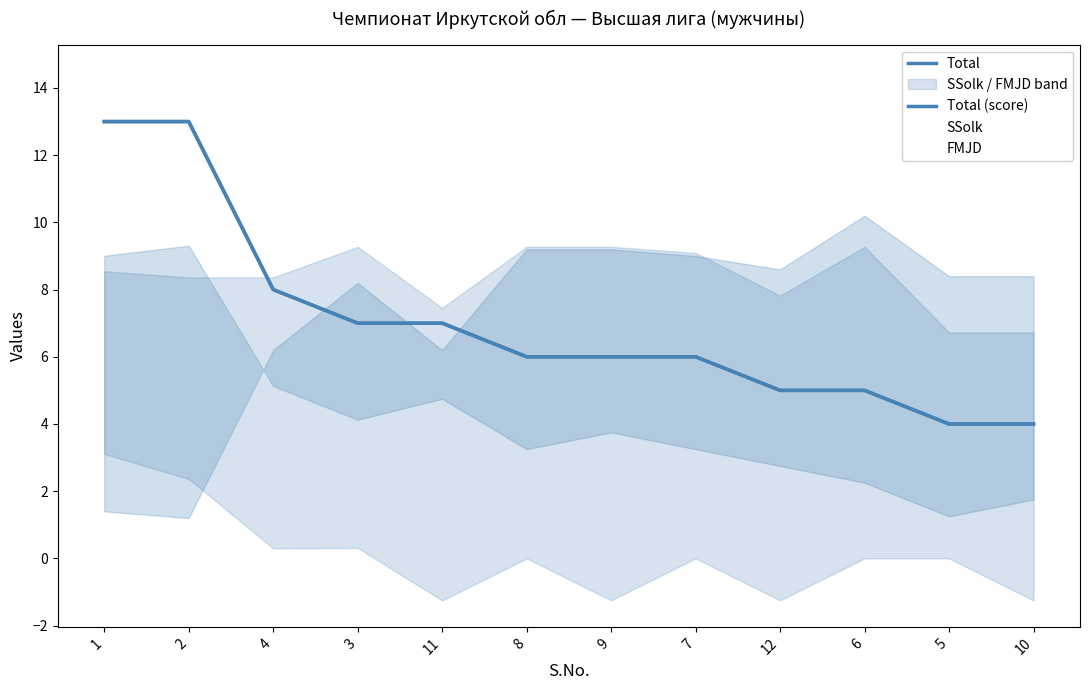

What is the label of the 7th point from the right?

8